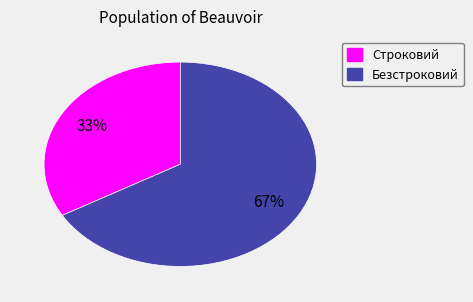

What is the smallest slice in the pie chart?

Строковий